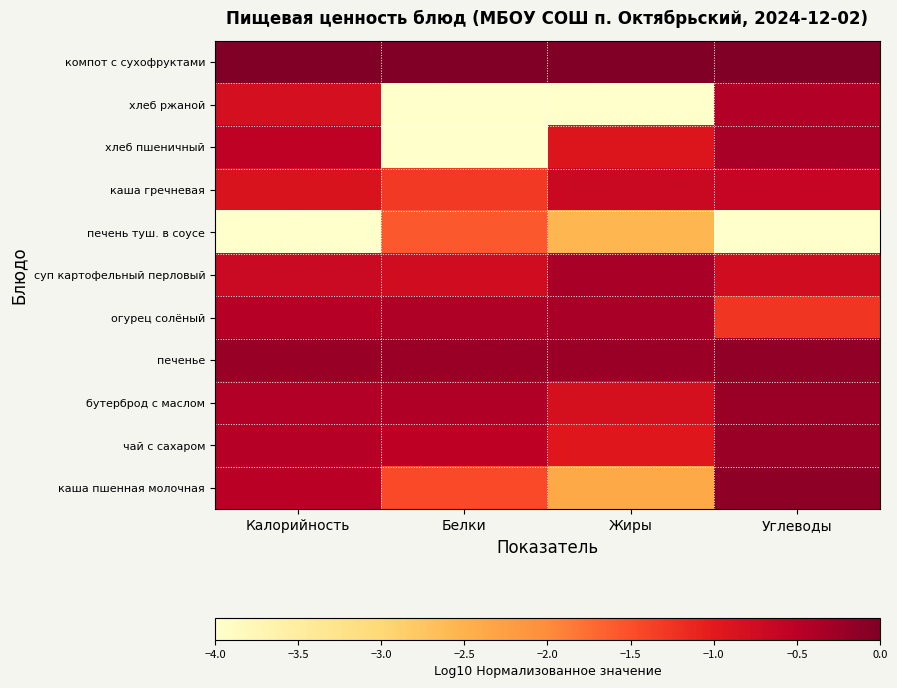

Which has a higher value, Белки or Углеводы?

Белки